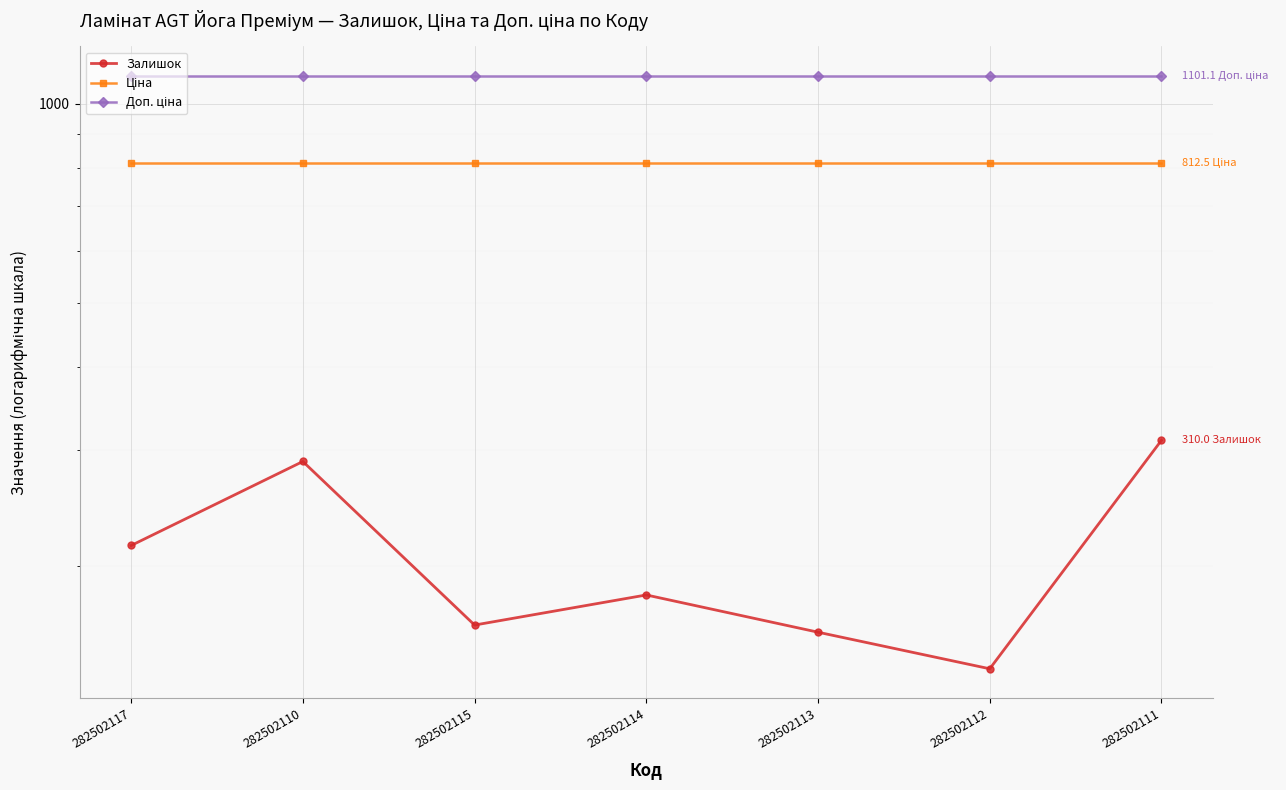

True or false: Залишок and Ціна intersect in this chart.

False